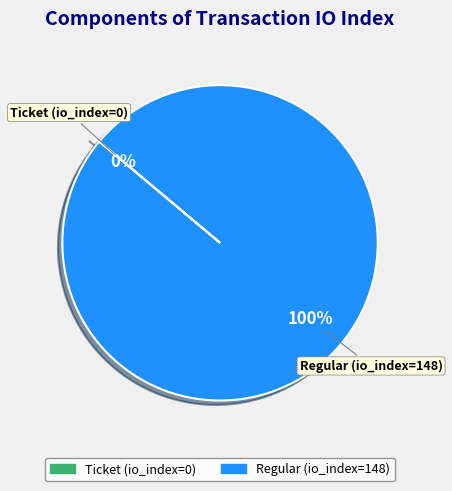

How many segments does this pie chart have?

2